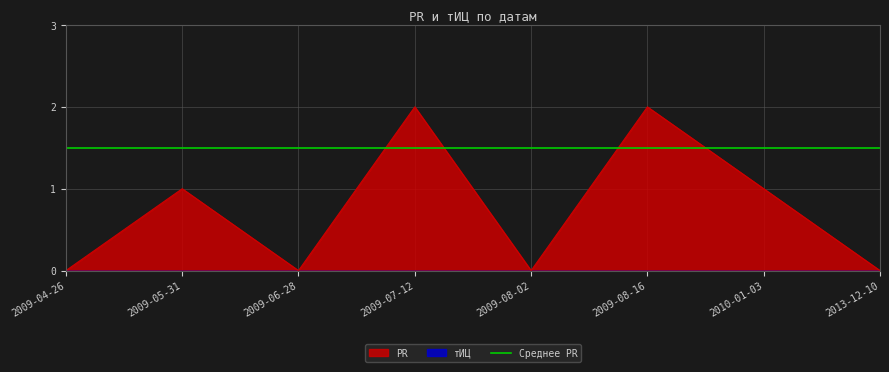

At which category does the data reach its first local peak?

2009-05-31